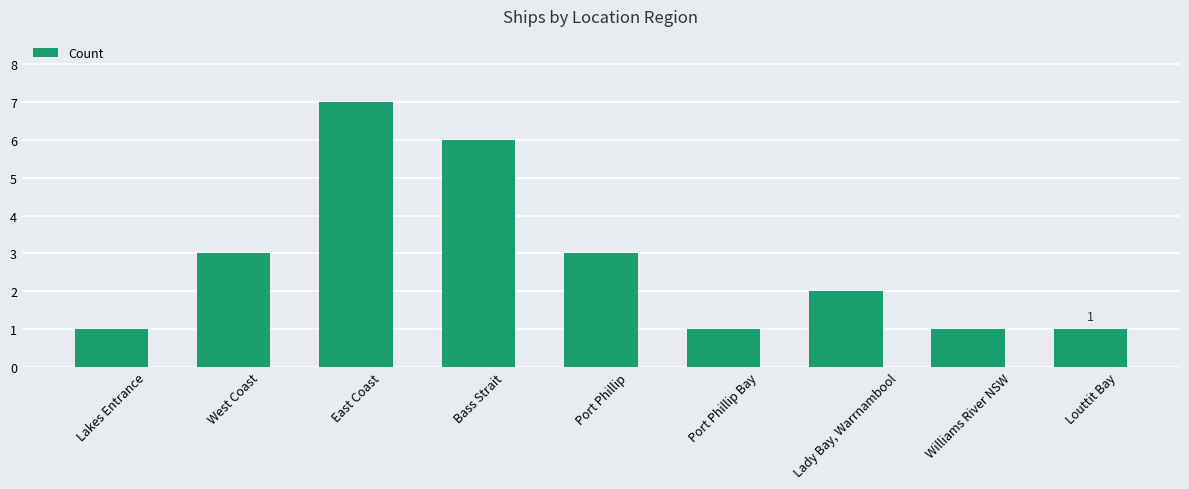

What position from the right is Port Phillip Bay?

4